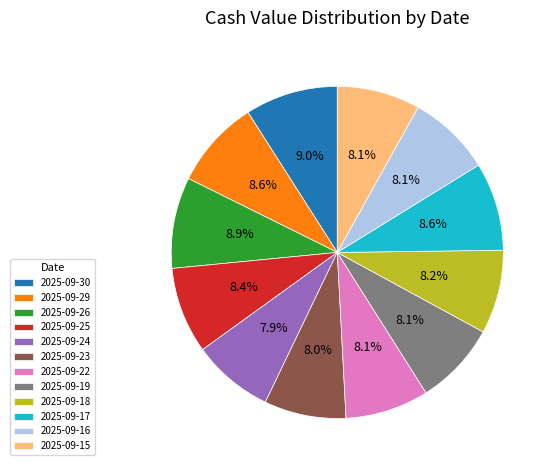

Count the number of slices in the pie.

12